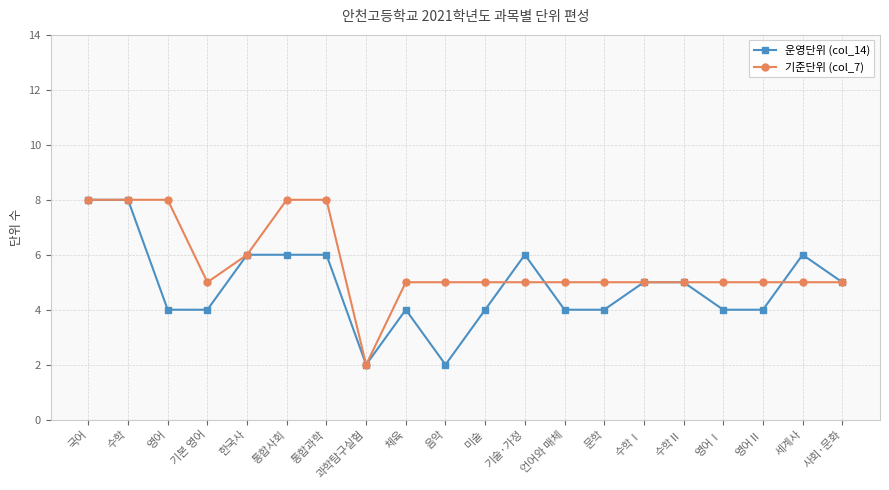

What is the label of the 14th point from the left?

문학